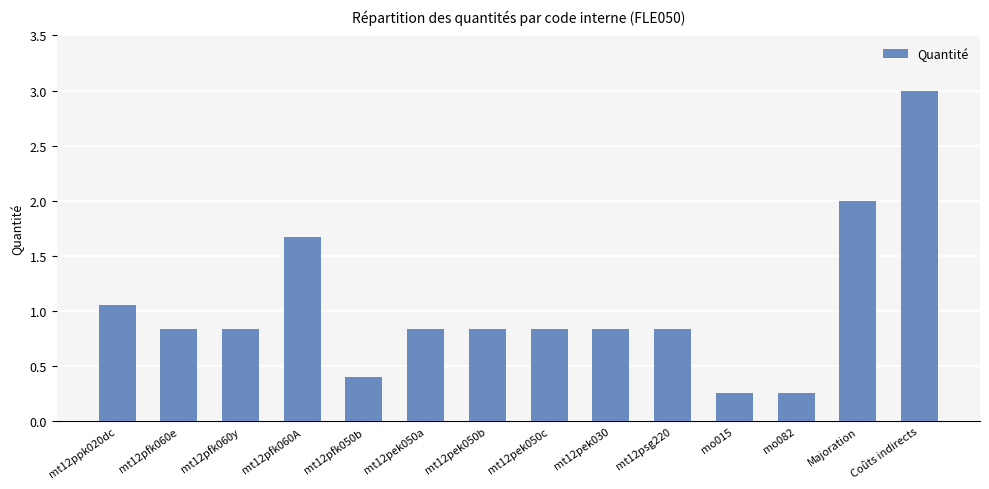

What position from the right is mt12pek030?

6